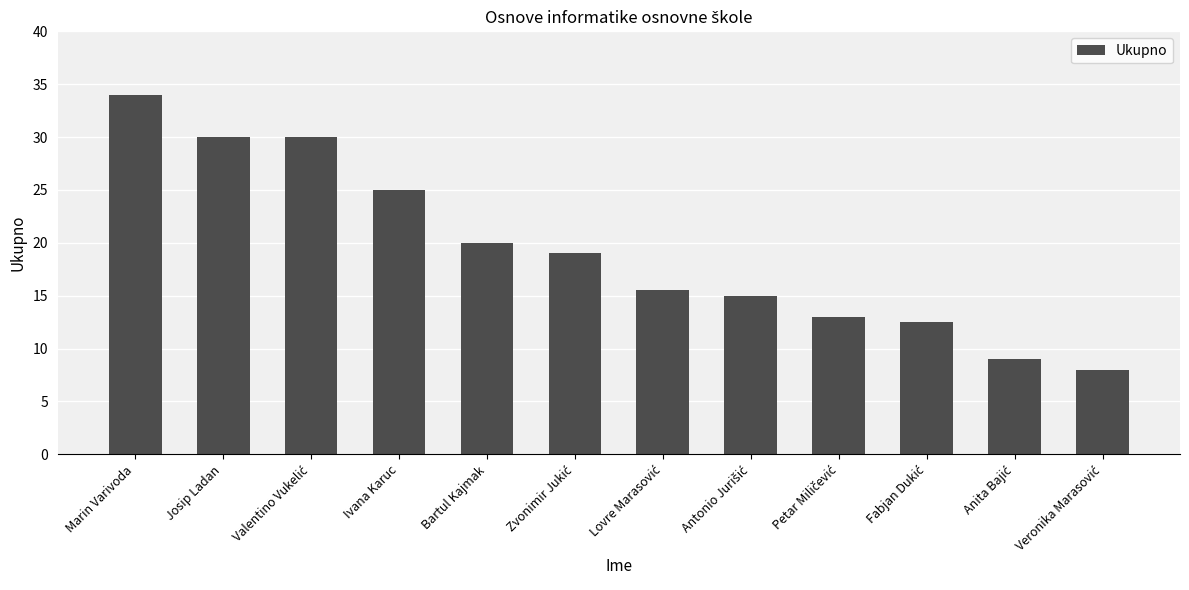

What is the sum of the values at Marin Varivoda and Josip Ladan?

64.0